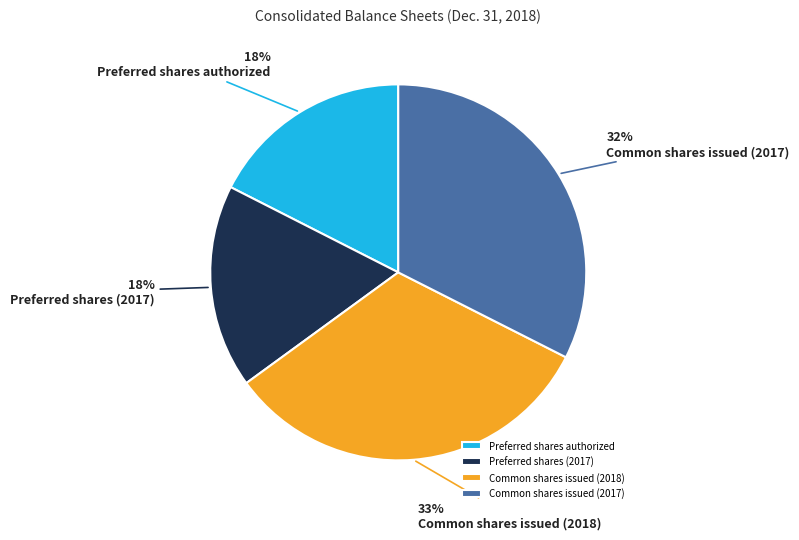

To the nearest percent, what is the difference between the Common shares issued (2018) and Preferred shares (2017) slice percentages?

15%